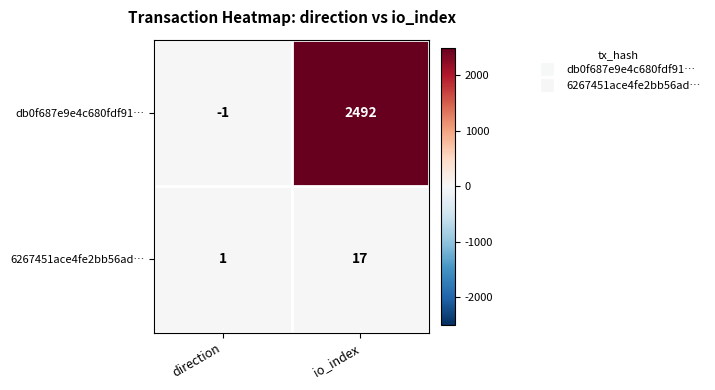

Is it true that 6267451ace4fe2bb56ad… equals 0 at direction?

False